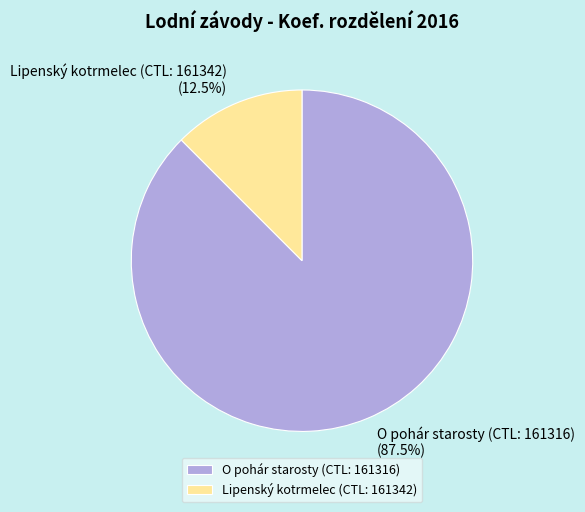

Is the sum of Lipenský kotrmelec (CTL: 161342) and O pohár starosty (CTL: 161316) greater than half?

Yes